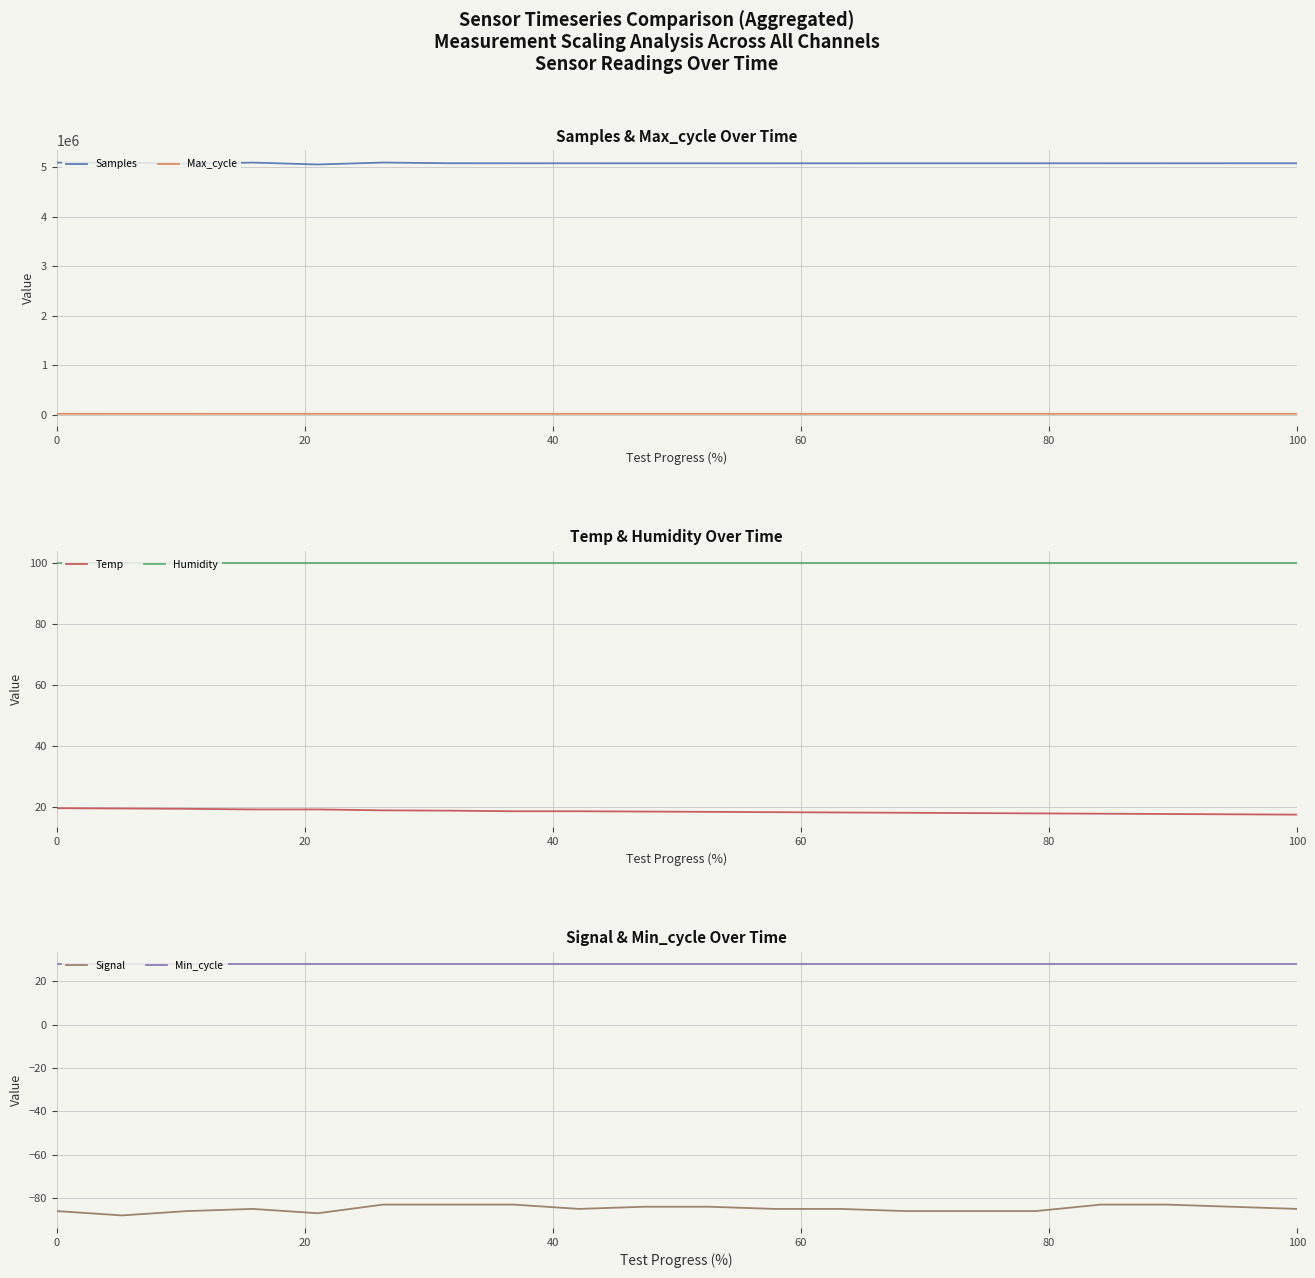

What is the lowest value of the Samples series?

5055069